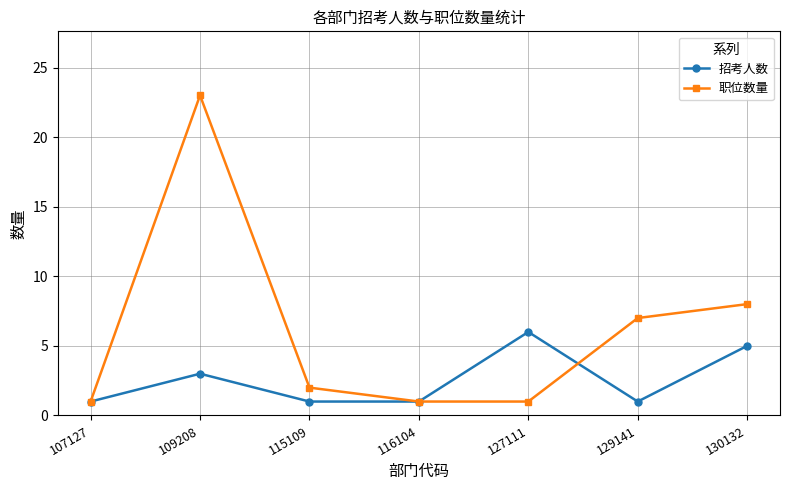

Rank the series by their average value, from highest to lowest.

职位数量, 招考人数